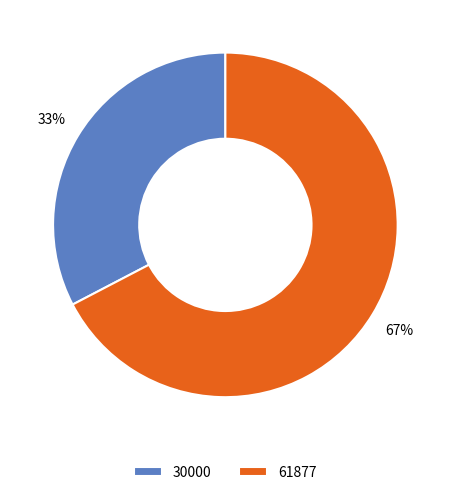

Count the number of slices in the pie.

2